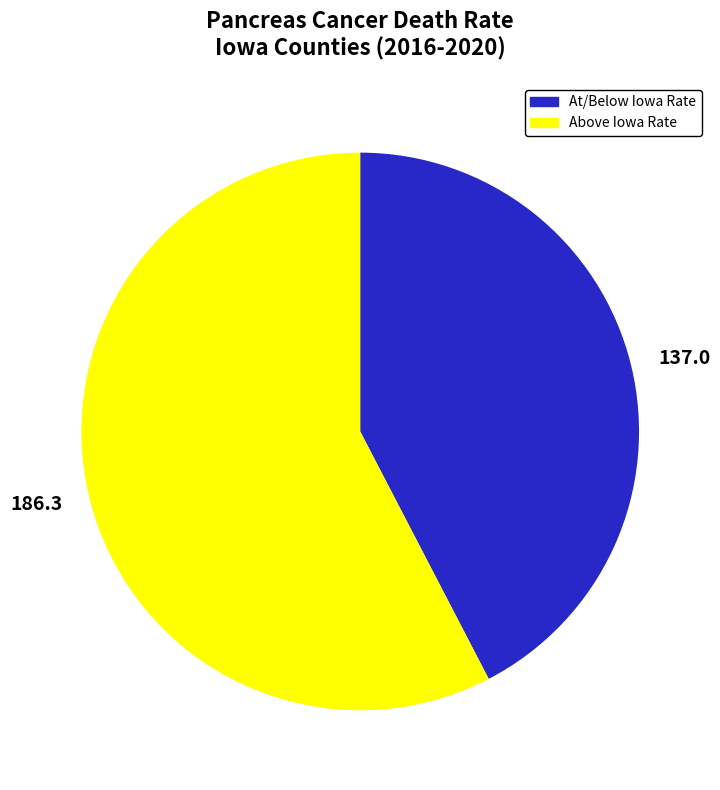

Which has a higher value, 186.3 or 137.0?

186.3